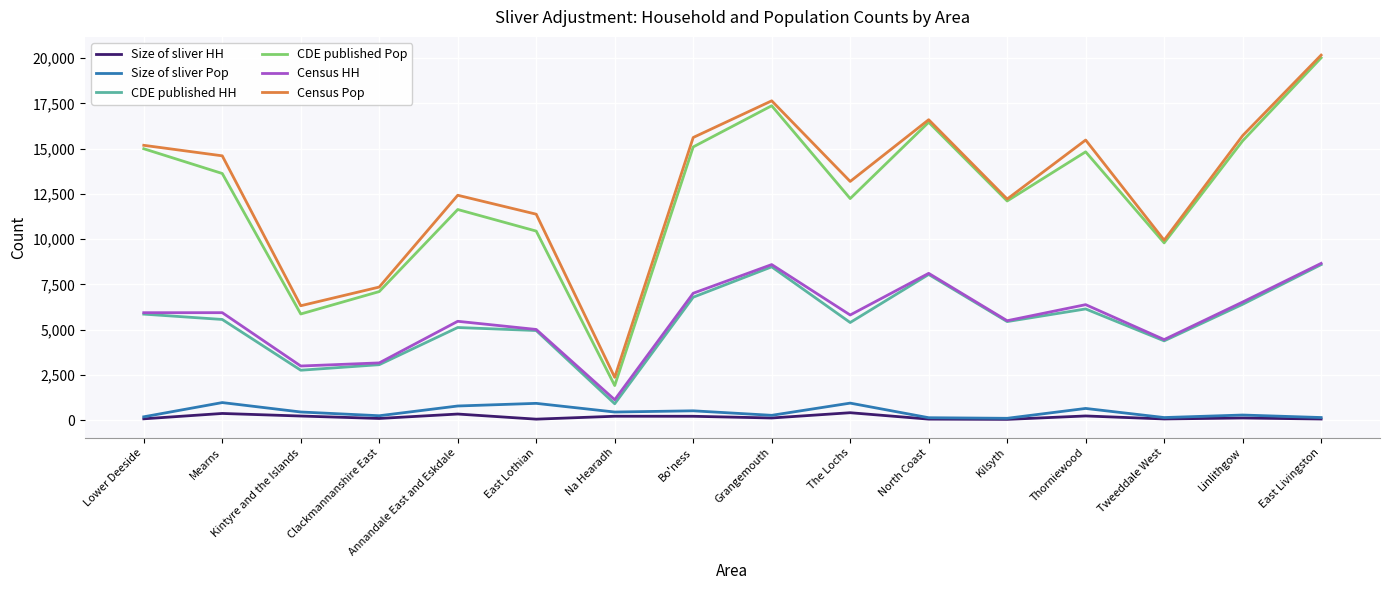

What are all the series names shown in the legend?

Size of sliver HH, Size of sliver Pop, CDE published HH, CDE published Pop, Census HH, Census Pop